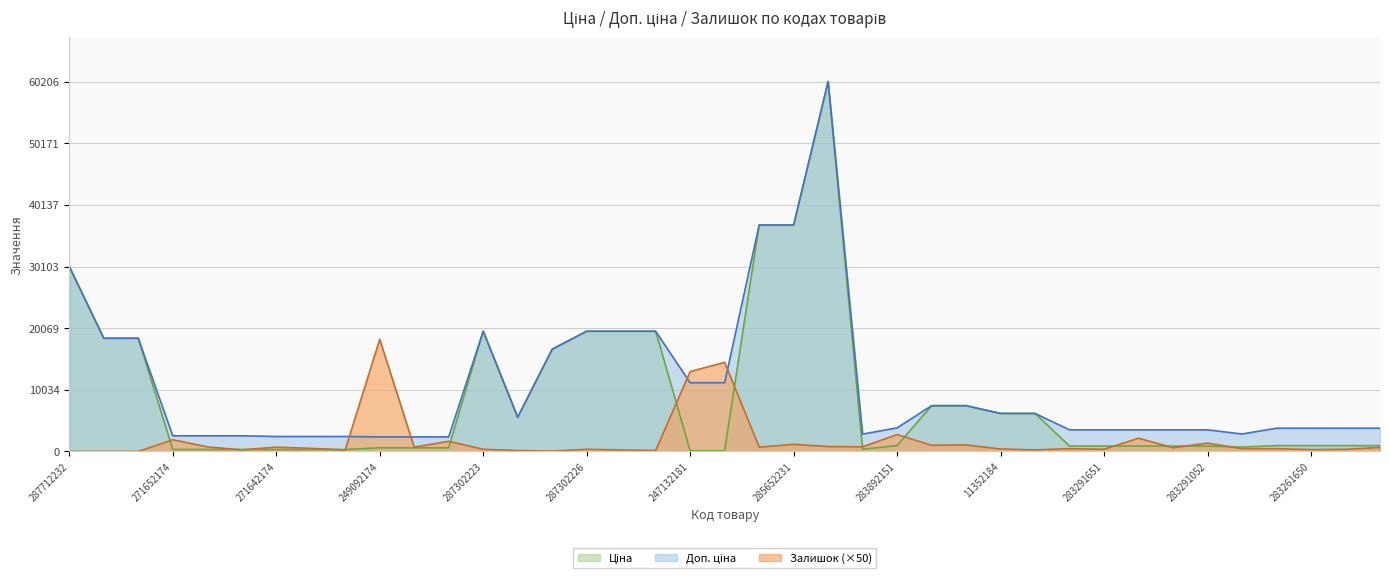

How many lines are shown in the chart?

3